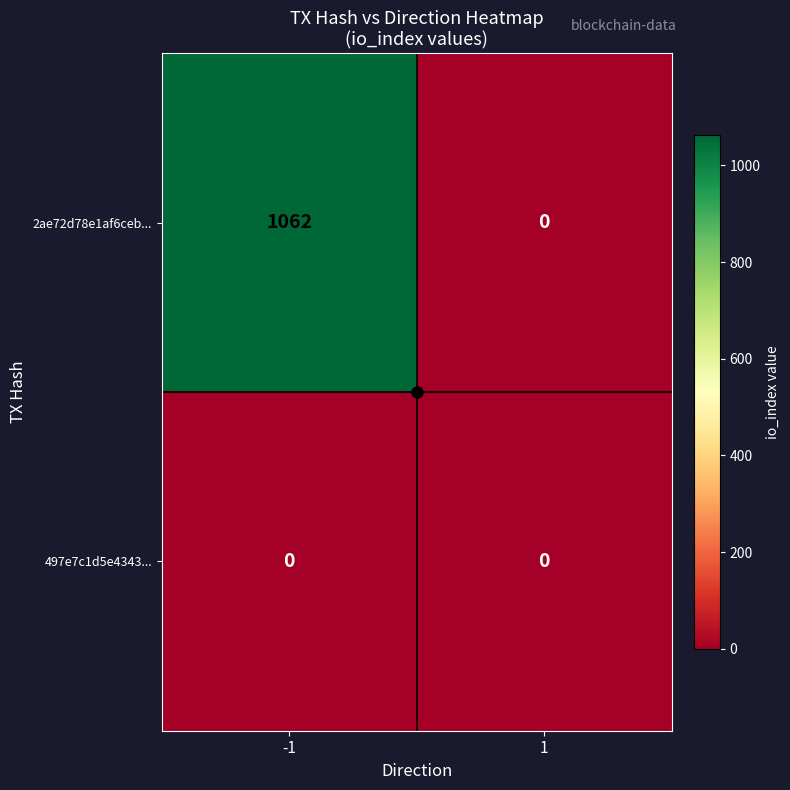

Which series has the largest total across all categories?

2ae72d78e1af6ceb...